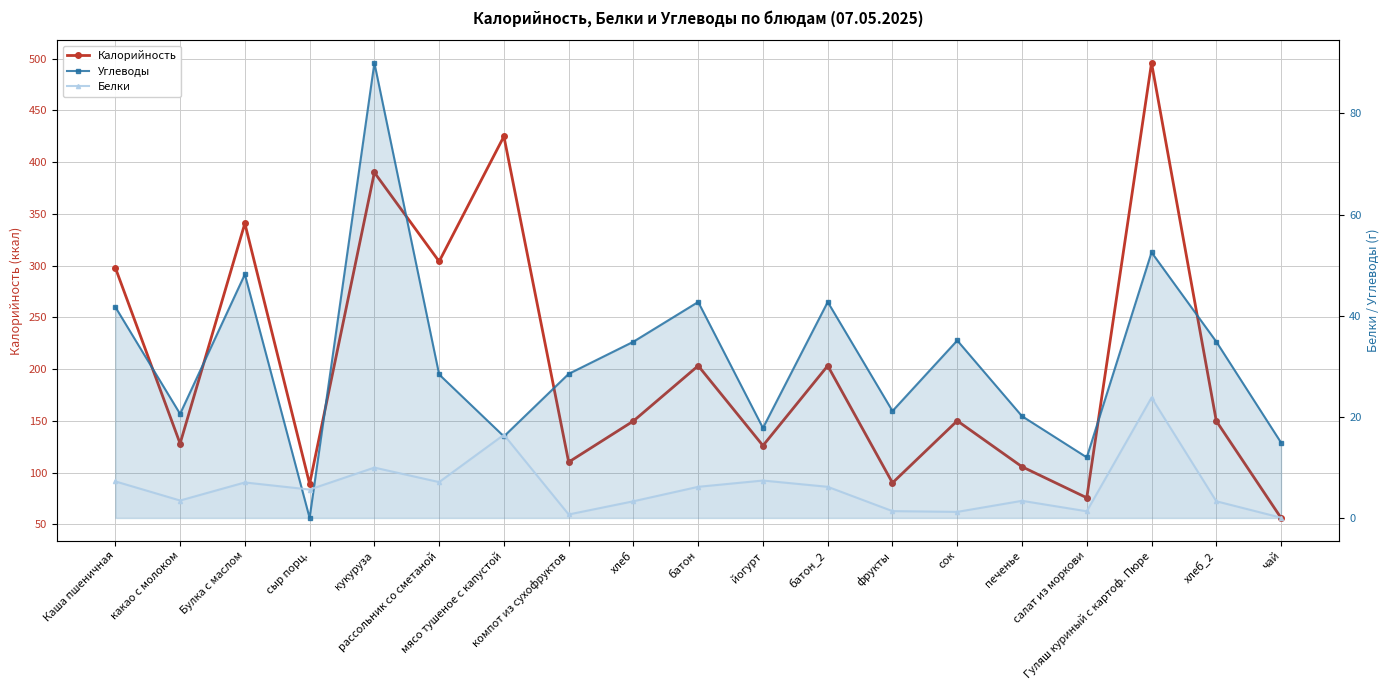

How many data points in Белки are above 5?

10